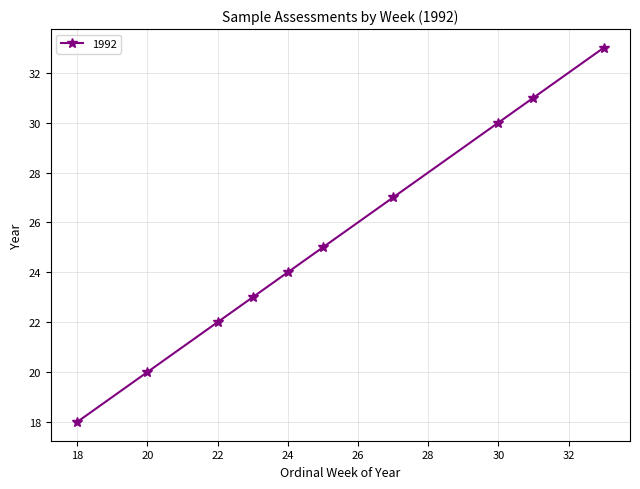

What is the smallest value displayed?

18